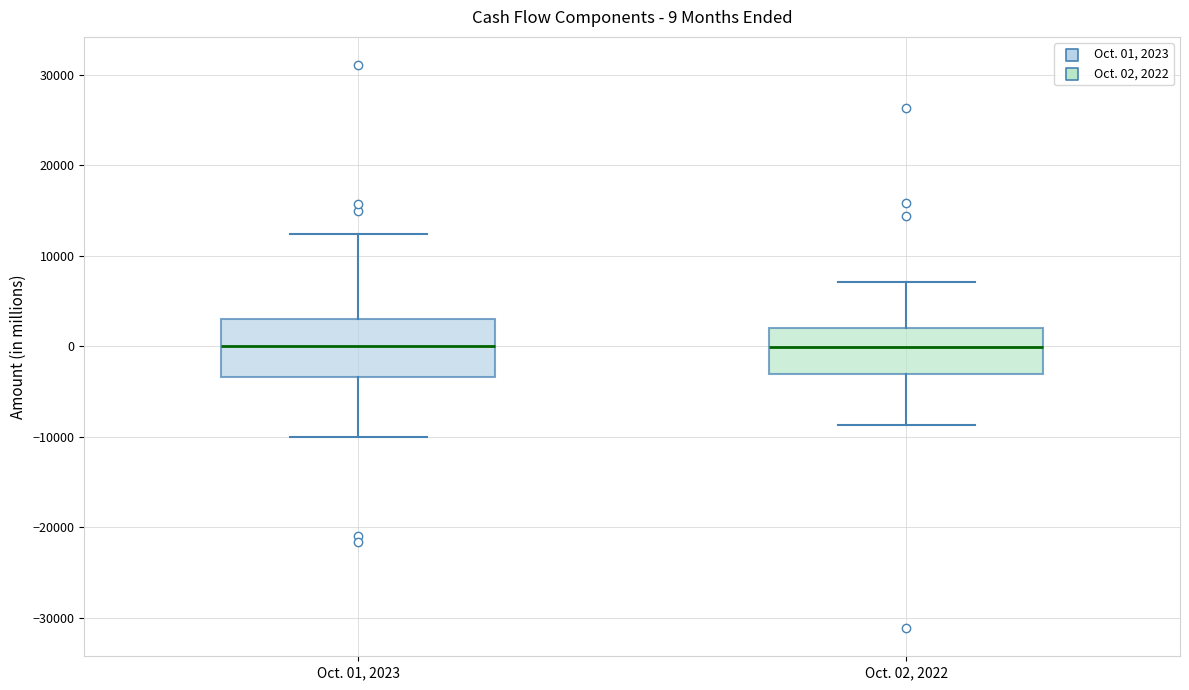

Comparing the boxes themselves (not the whiskers), which one is the tallest?

Oct. 01, 2023